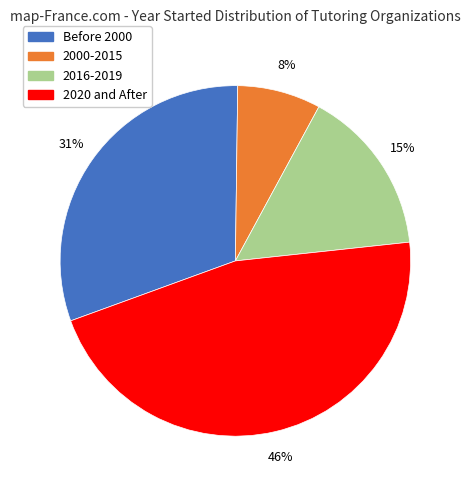

Is there a majority slice in this chart?

No